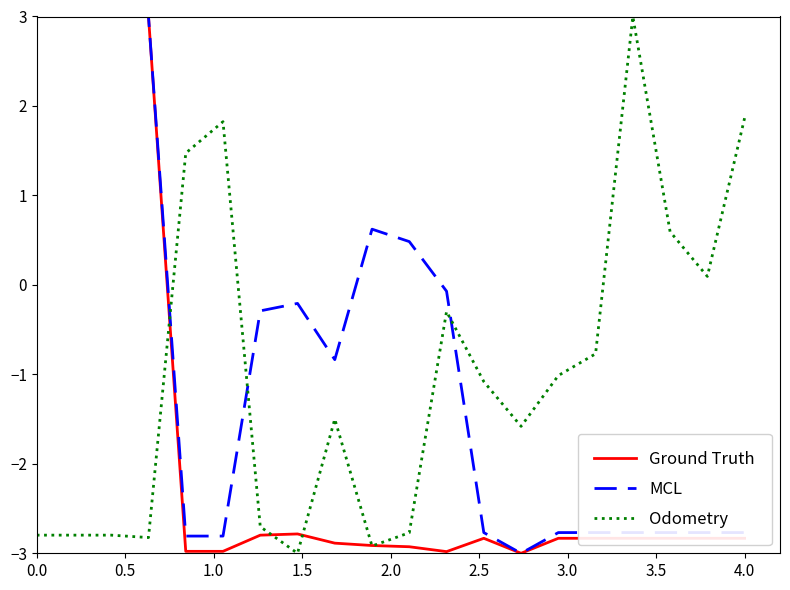

Which series has the largest total across all categories?

MCL